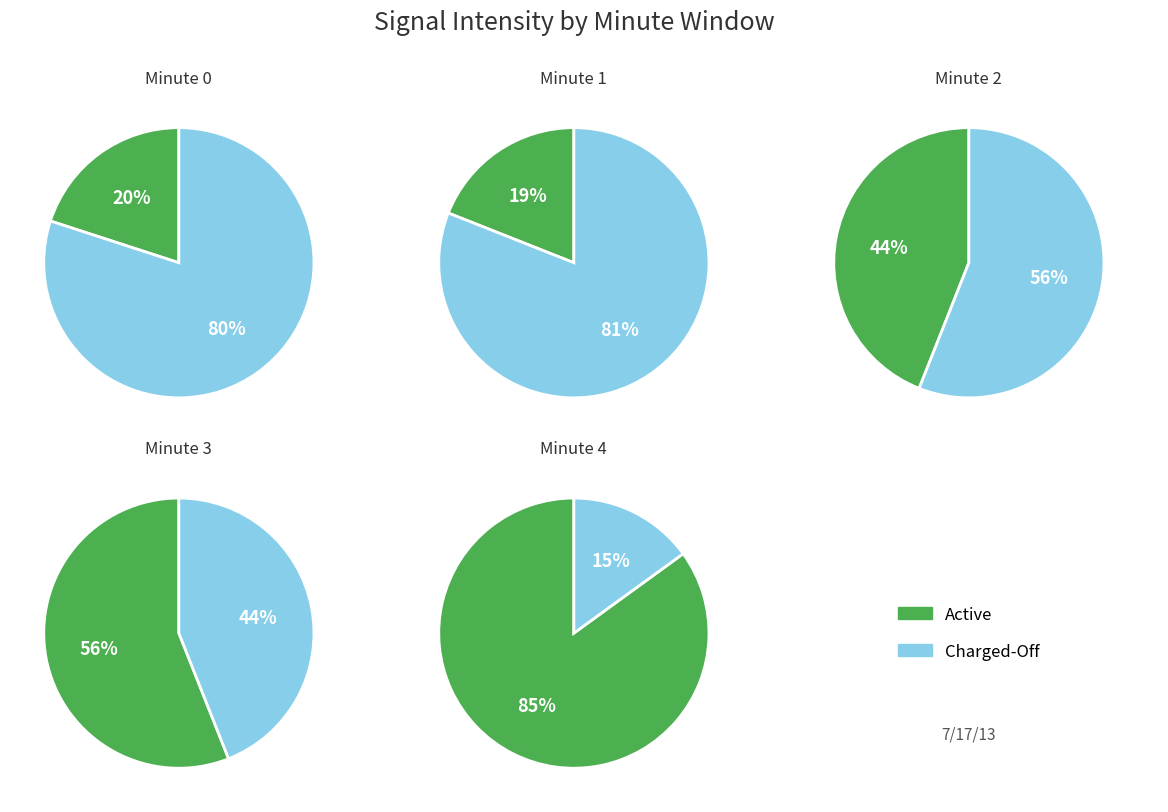

Between minute_4 and minute_1, which is larger?

minute_4